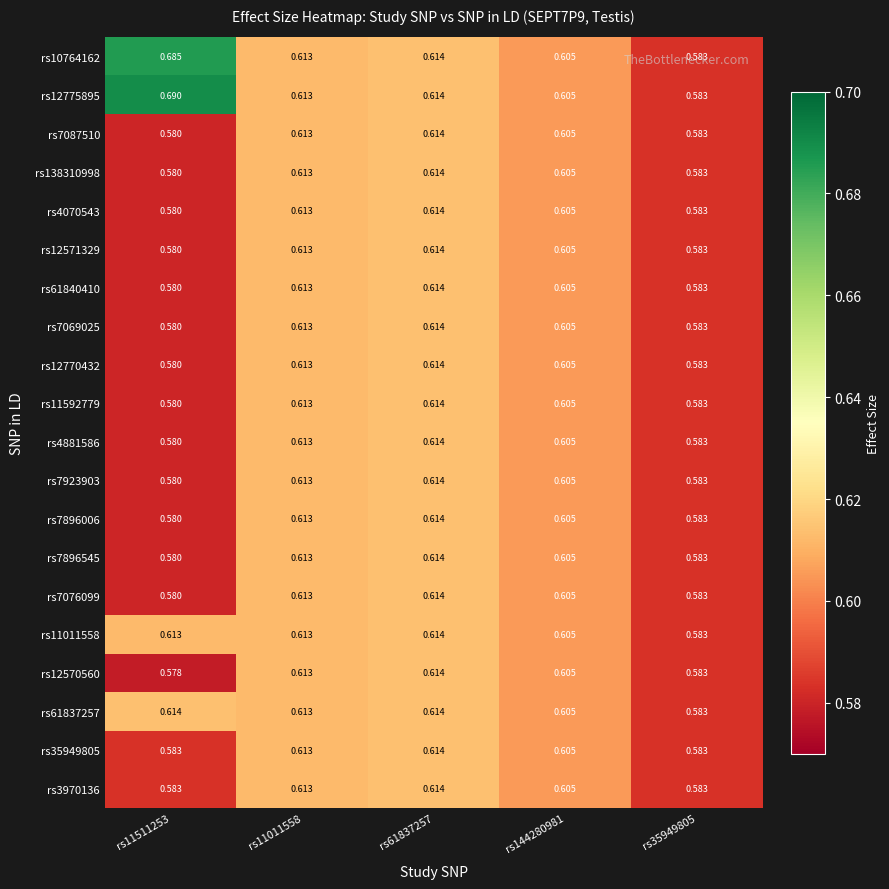

Is the value of rs35949805 at rs11511253 greater than the value of rs12570560 at rs11011558?

No